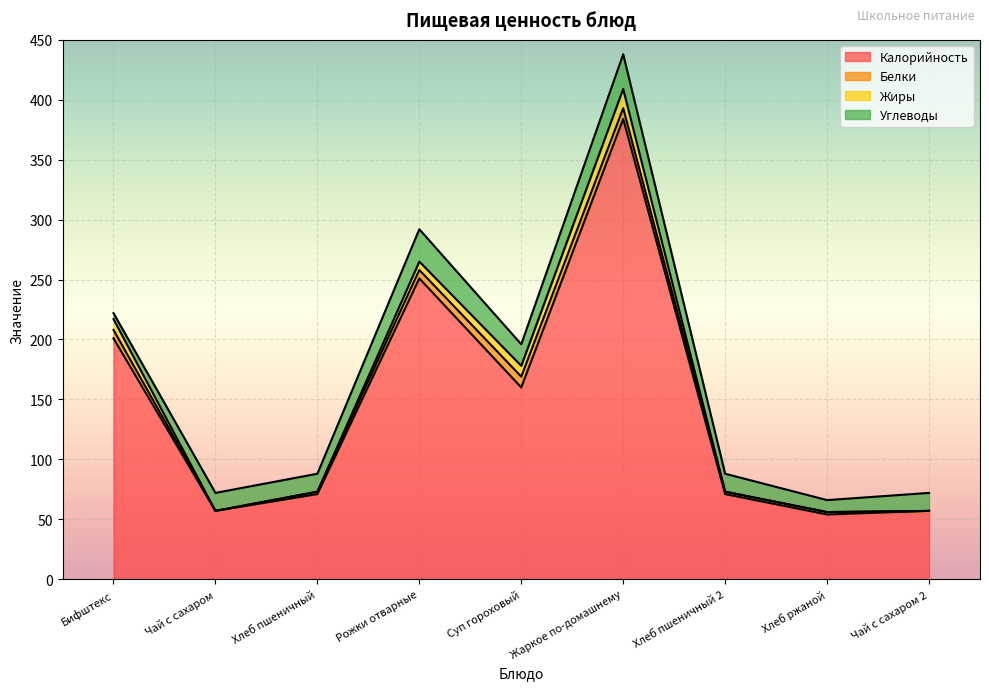

Where does the Углеводы series first go above 15?

Рожки отварные